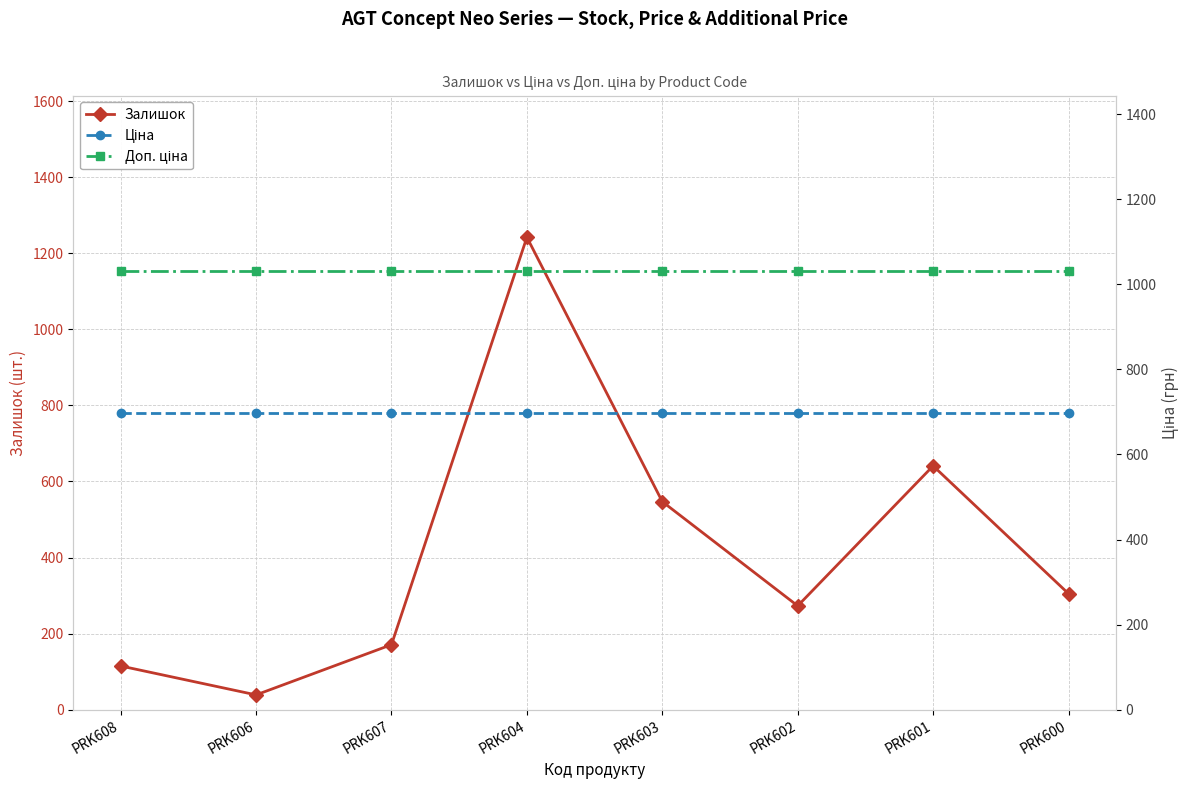

Between which two adjacent categories do Залишок and Ціна first intersect?

PRK607 and PRK604